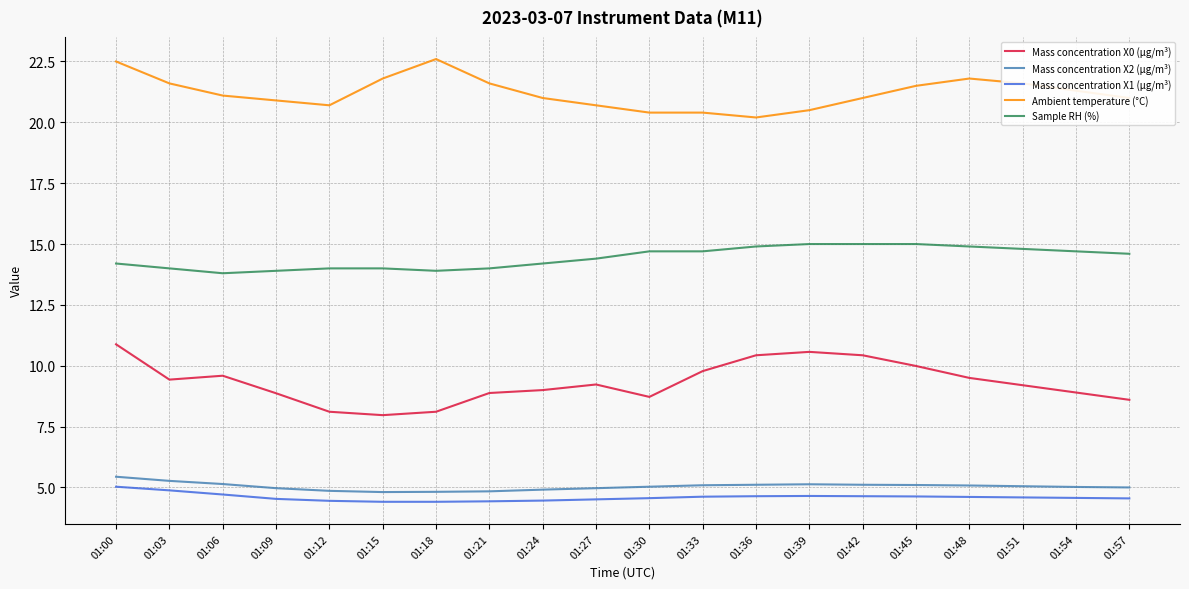

The value of Mass concentration X0 (μg/m³) at 01:27 is 9.2. True or false?

True